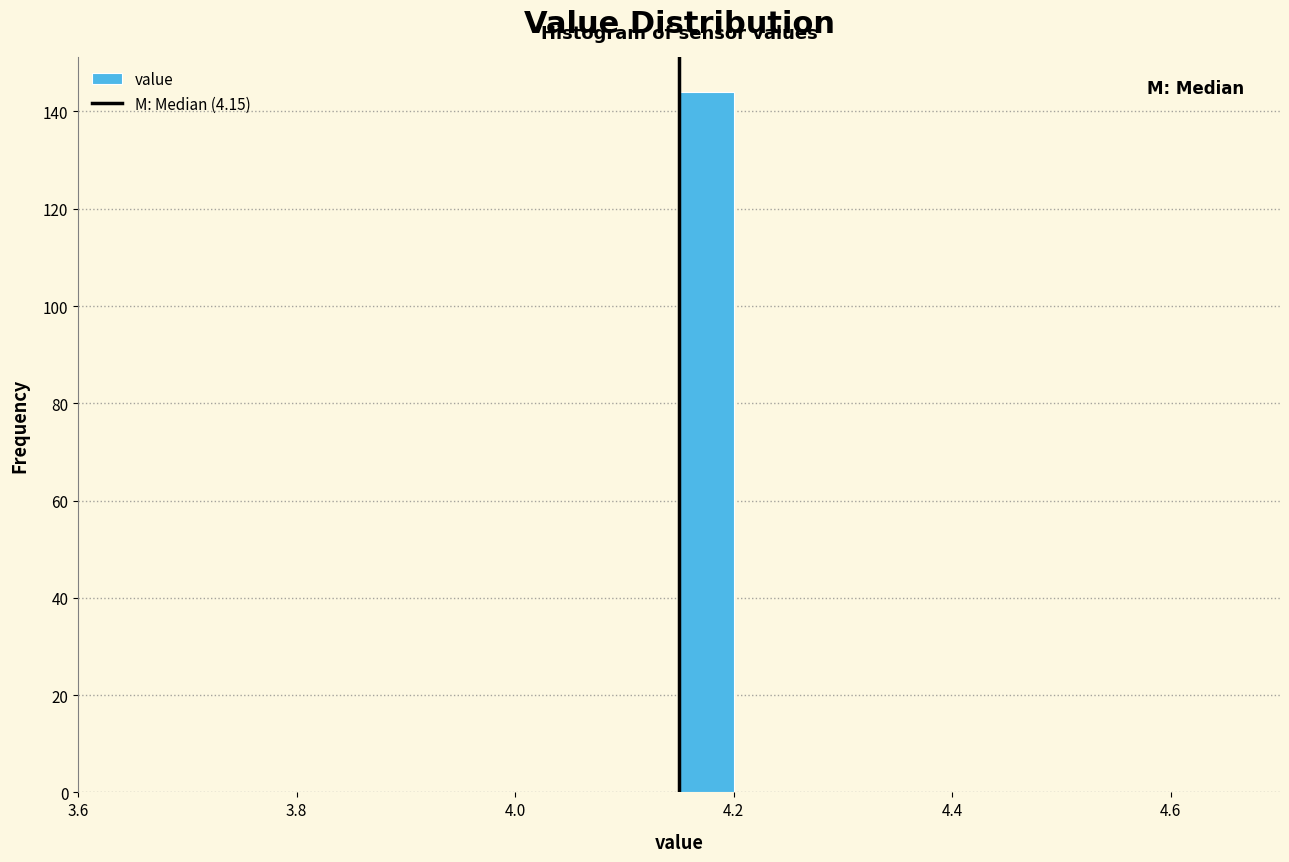

Around what value on the x-axis is the tallest bar? Give the approximate position of its centre, as read against the axis.

4.18